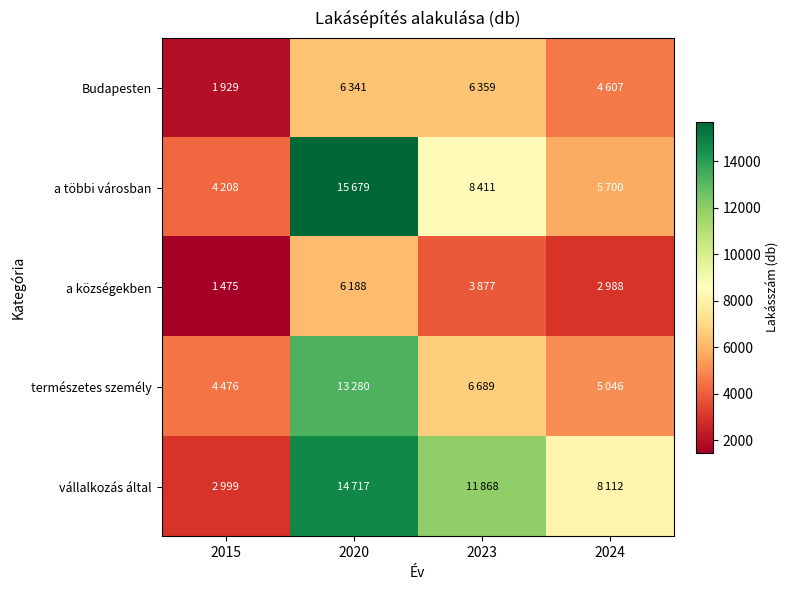

Reading left to right, transcribe all the data shown in this chart.

Budapesten: 2015=1929	2020=6341	2023=6359	2024=4607
a többi városban: 2015=4208	2020=15679	2023=8411	2024=5700
a községekben: 2015=1475	2020=6188	2023=3877	2024=2988
természetes személy: 2015=4476	2020=13280	2023=6689	2024=5046
vállalkozás által: 2015=2999	2020=14717	2023=11868	2024=8112